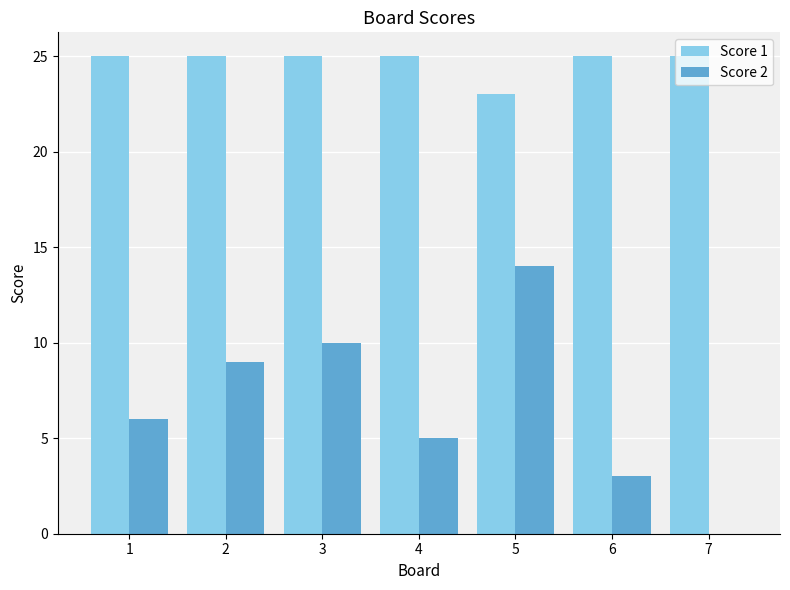

How many categories are shown in the chart?

7